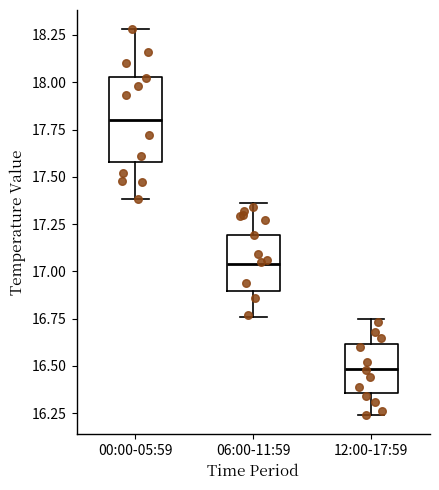

Reading left to right, transcribe this box plot: for each box, give where its median line is, the range the box spans, and where its two whiskers end, as read against the y-axis. The values are not printed on the chart, so give them approximately, as read against the axis.

00:00-05:59: median 17.80, box 17.60 to 18.05, whiskers 17.40 to 18.30
06:00-11:59: median 17.05, box 16.90 to 17.20, whiskers 16.75 to 17.35
12:00-17:59: median 16.50, box 16.35 to 16.60, whiskers 16.25 to 16.75